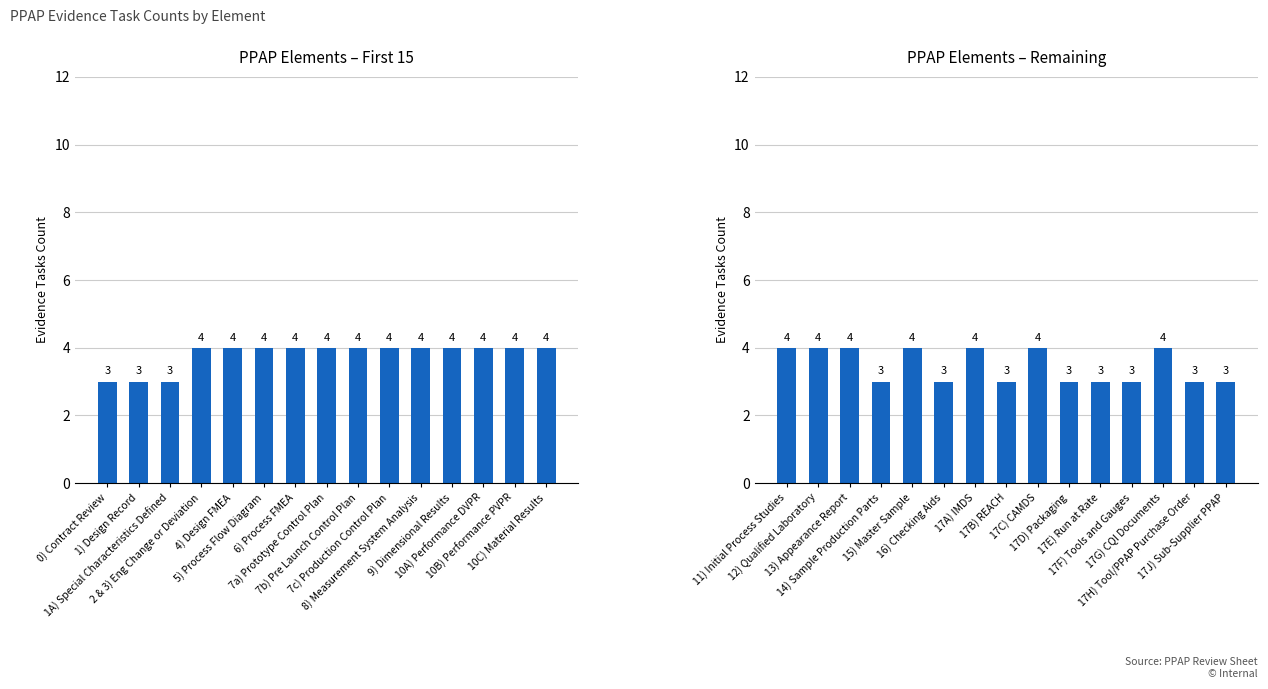

What is the smallest value displayed?

3